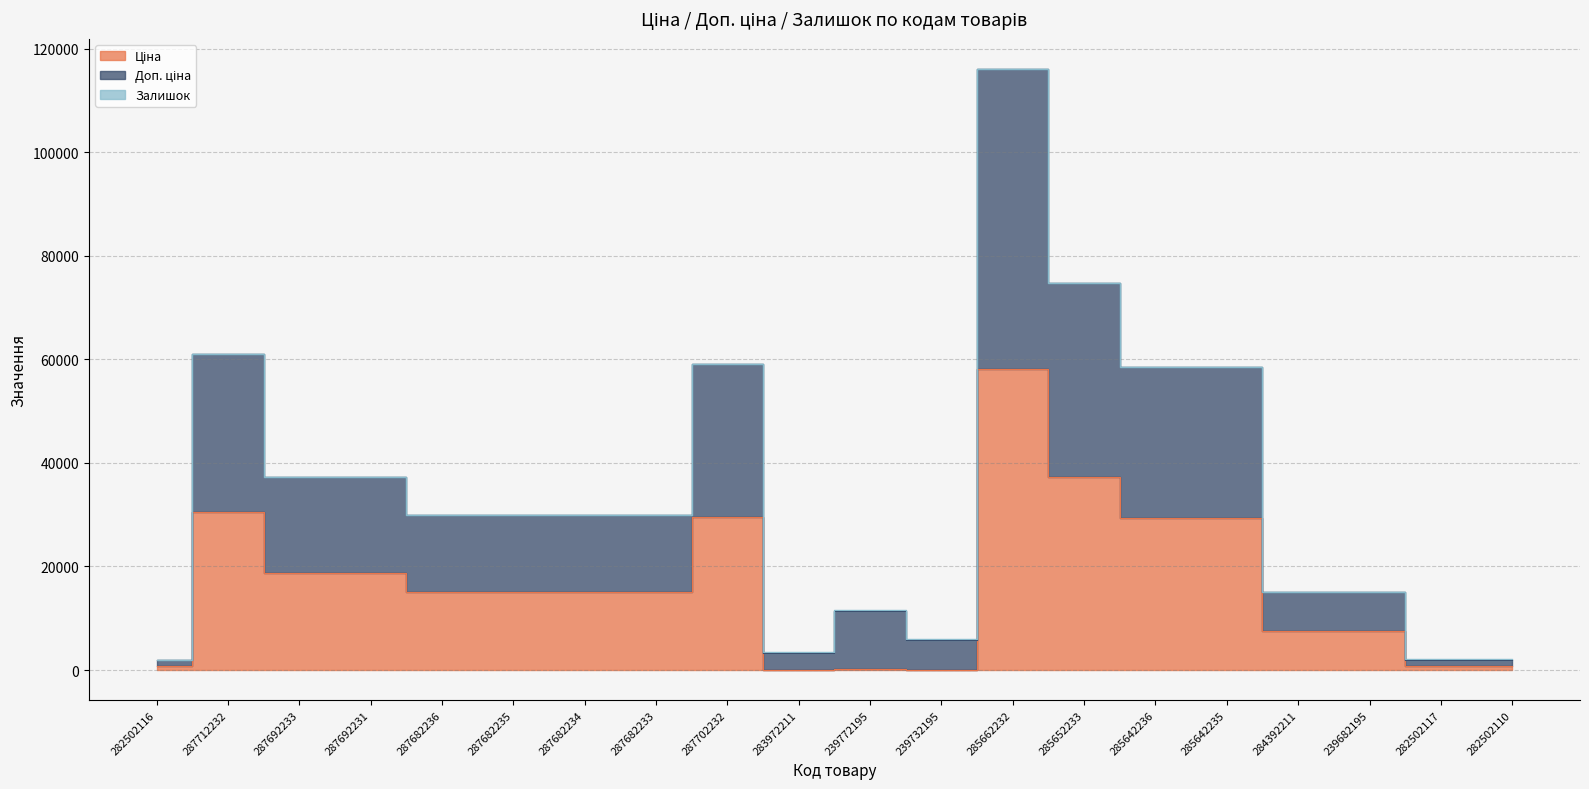

What position from the left is 282502116?

1